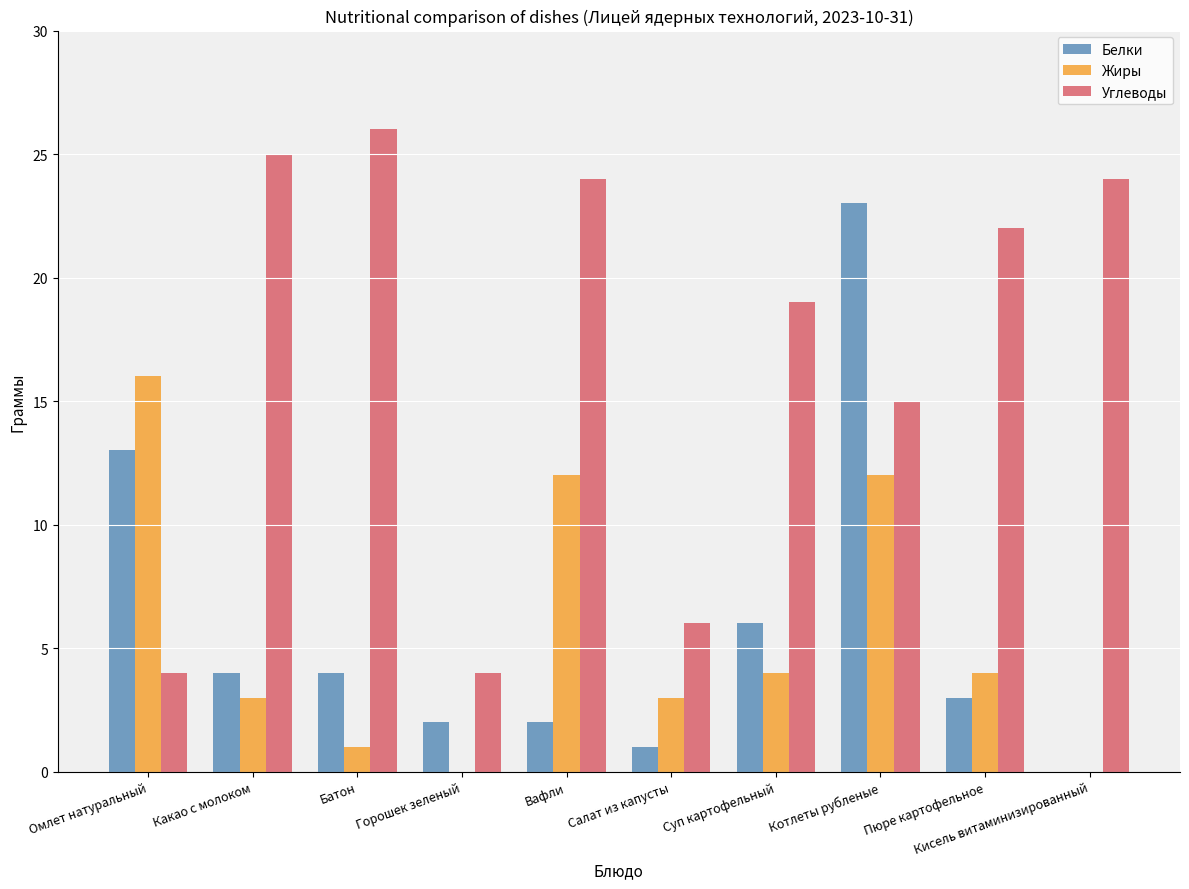

Is it true that Жиры equals -5 at Кисель витаминизированный?

False